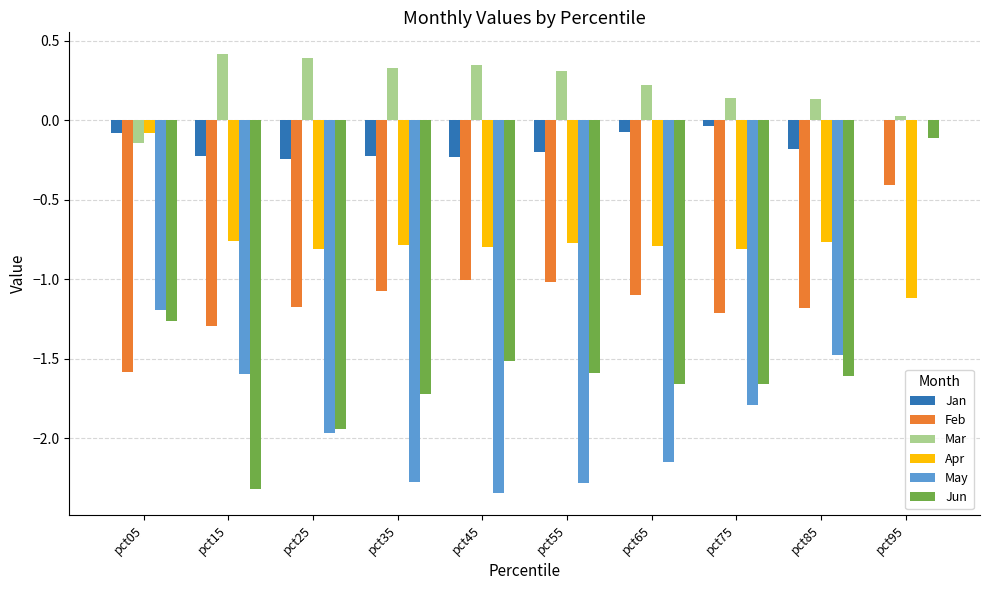

How many data points does each series have?

10